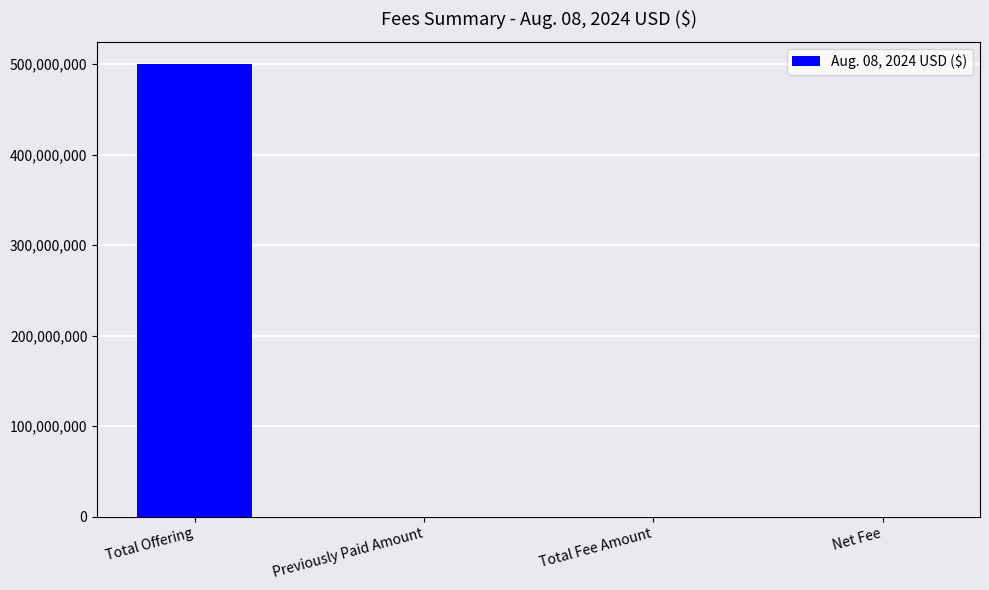

What is the sum of all values?

499852512.9